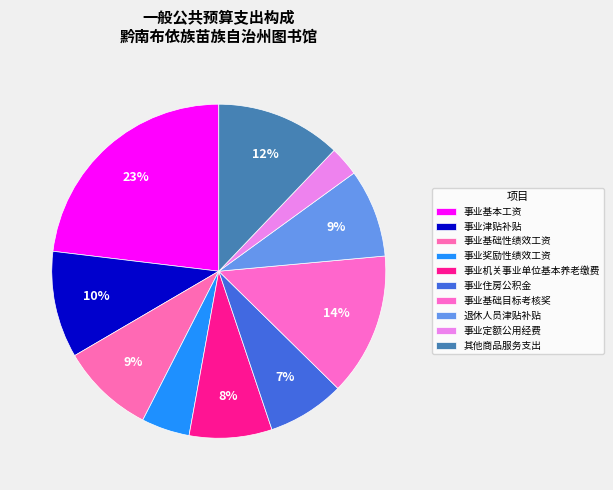

How many slices are in this pie chart?

10